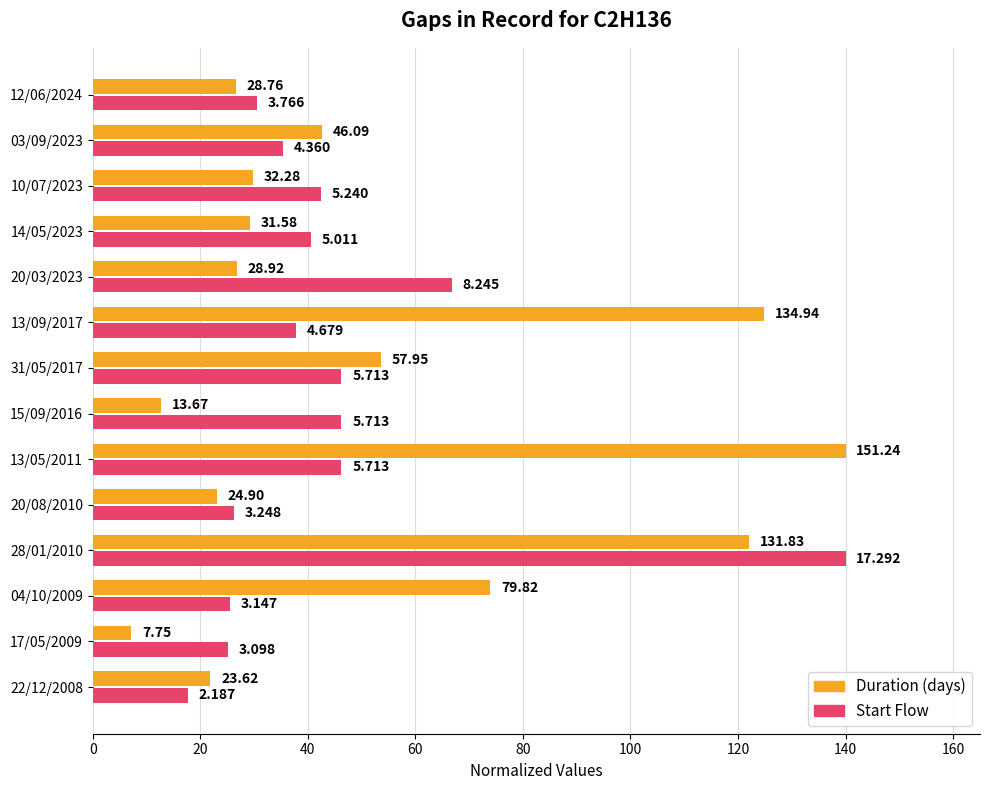

What is the sum of all Start Flow values?

626.7